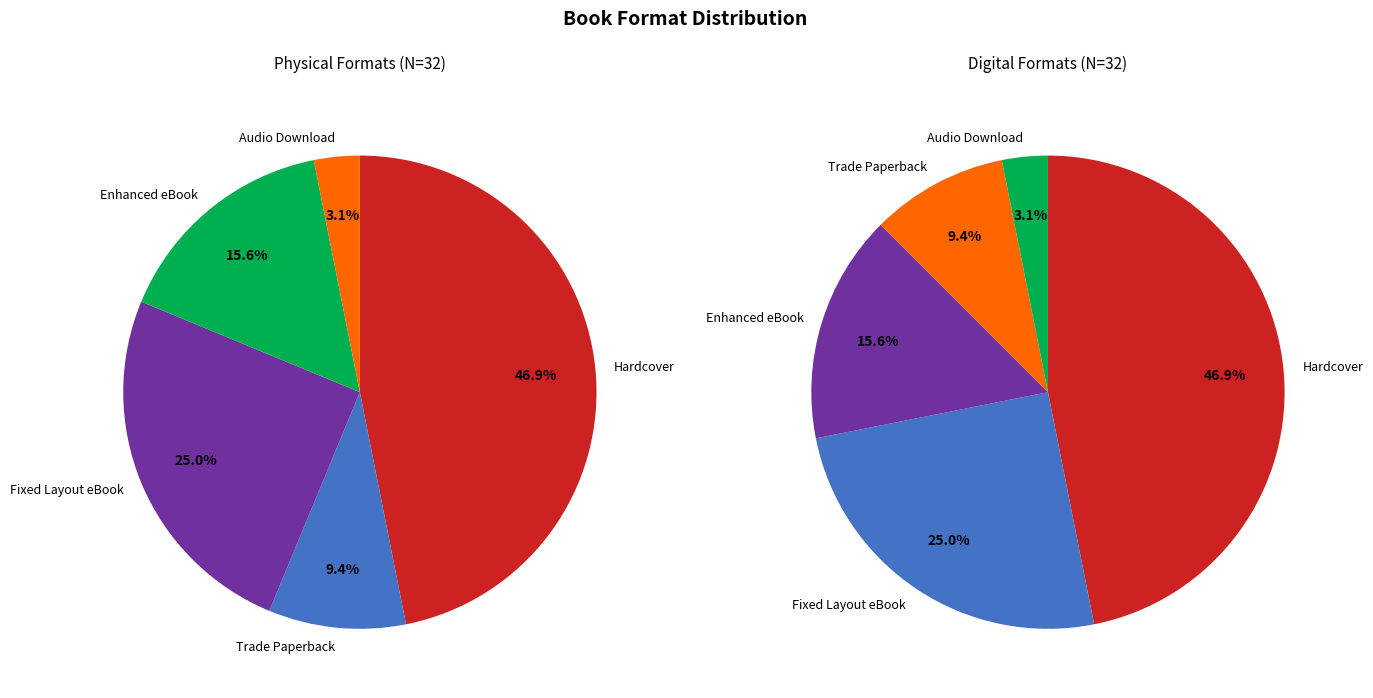

To the nearest percent, what is the combined percentage of Audio Download and Fixed Layout eBook?

28%